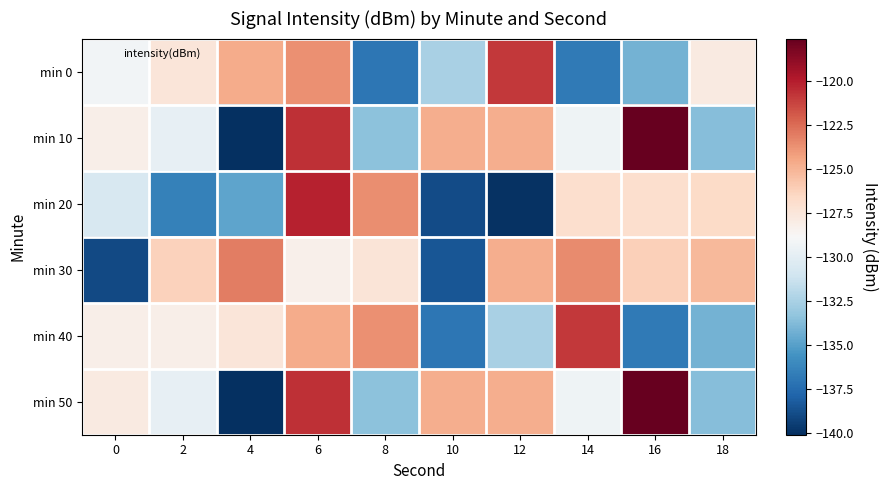

What is the maximum value shown in the chart?

-117.6